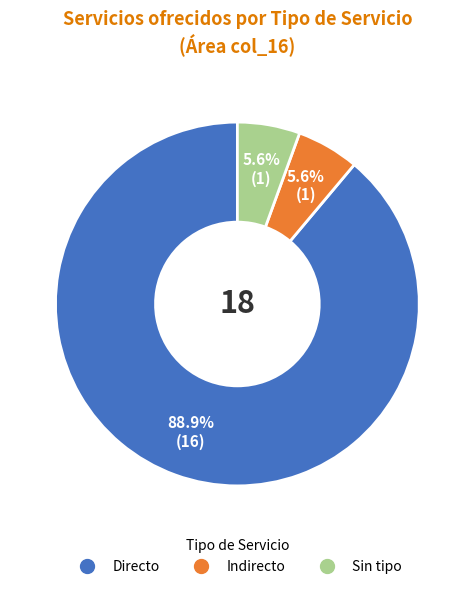

Does Indirecto represent more than half of the total?

No